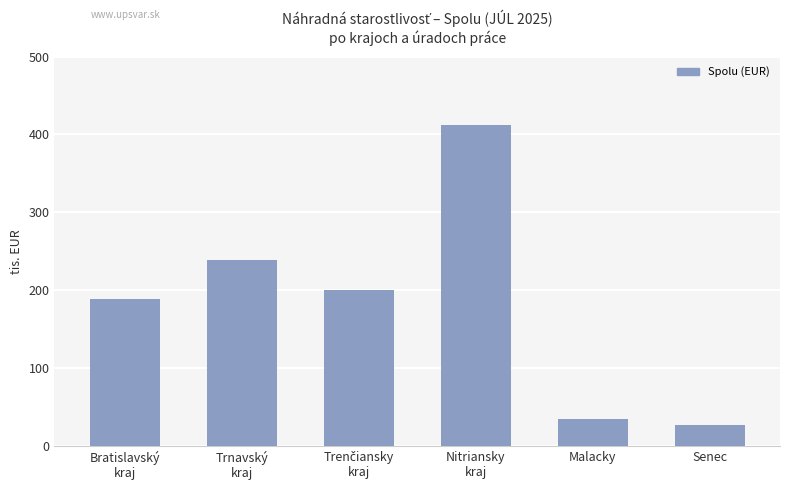

What is the label of the 2nd bar from the right?

Malacky